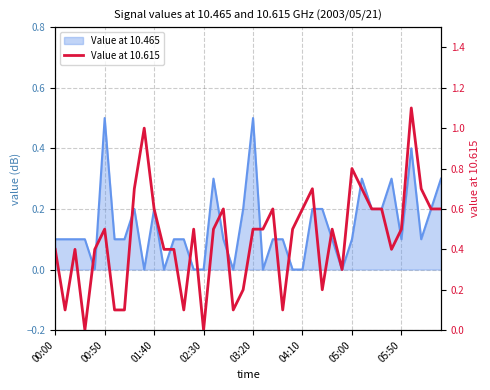

What is the difference between the values at 01:40 and 05:50?

0.1